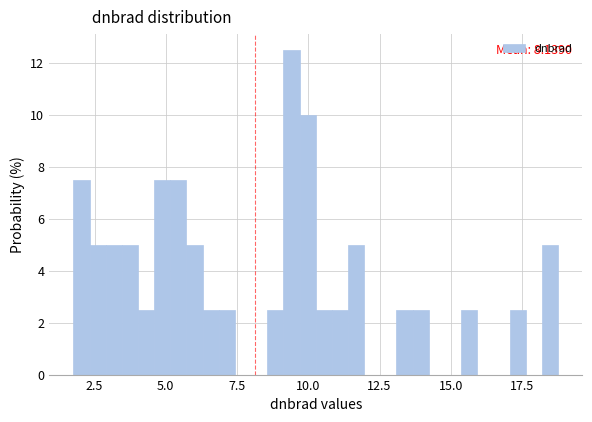

Around what value on the x-axis is the tallest bar? Give the approximate position of its centre, as read against the axis.

9.5